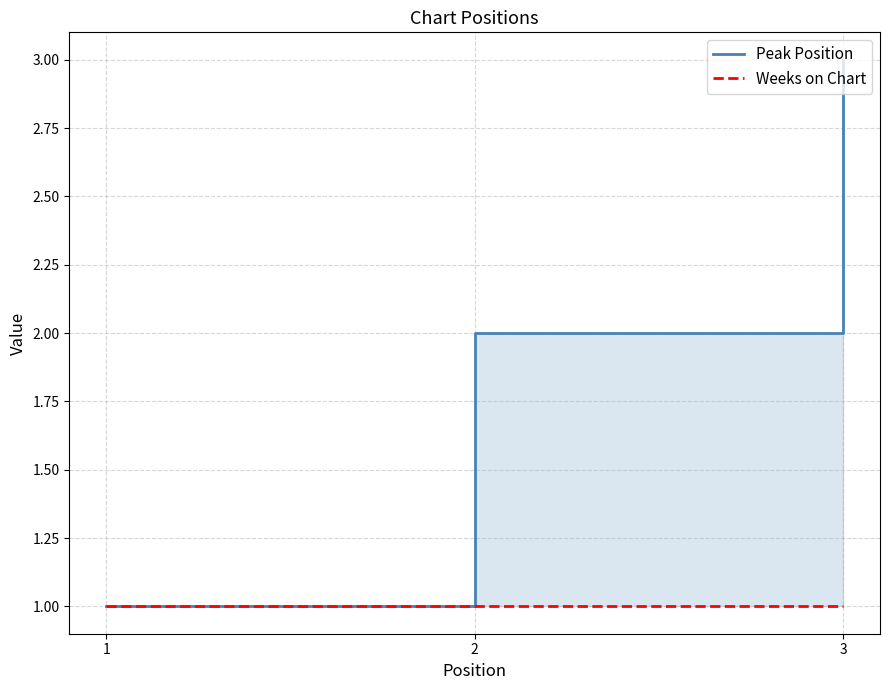

At 3, list the series in order from smallest to largest.

Weeks on Chart, Peak Position